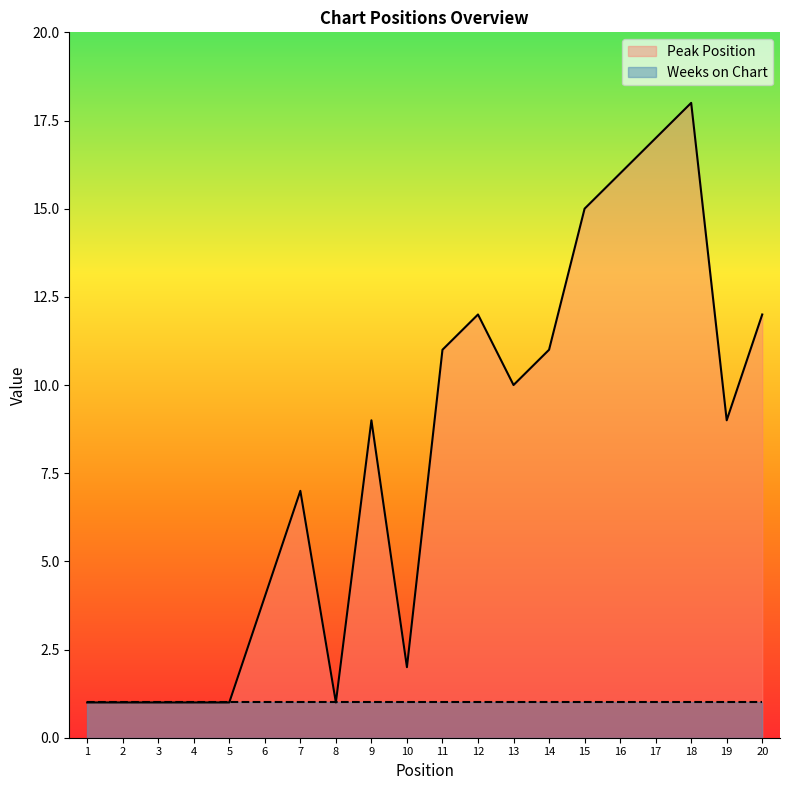

Reading left to right, what are all the values shown in this chart?

1	1	1	1	1	4	7	1	9	2	11	12	10	11	15	16	17	18	9	12